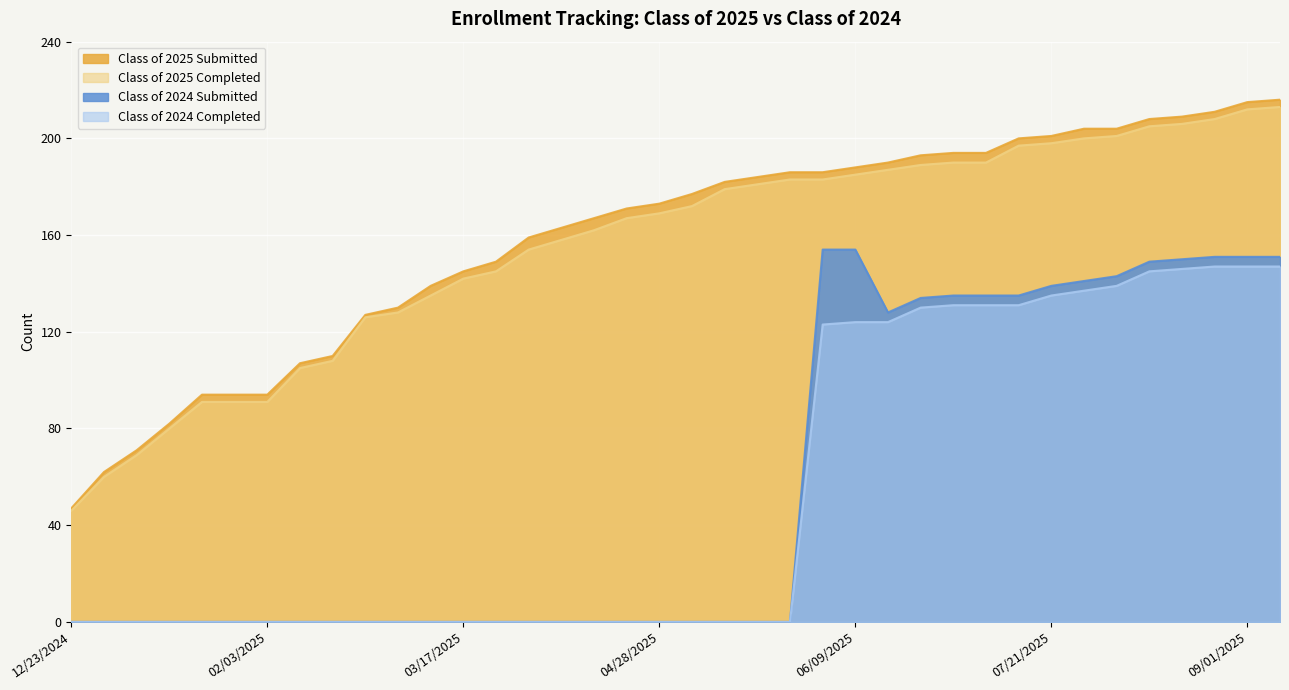

How many values in Class of 2024 Submitted are above zero?

15